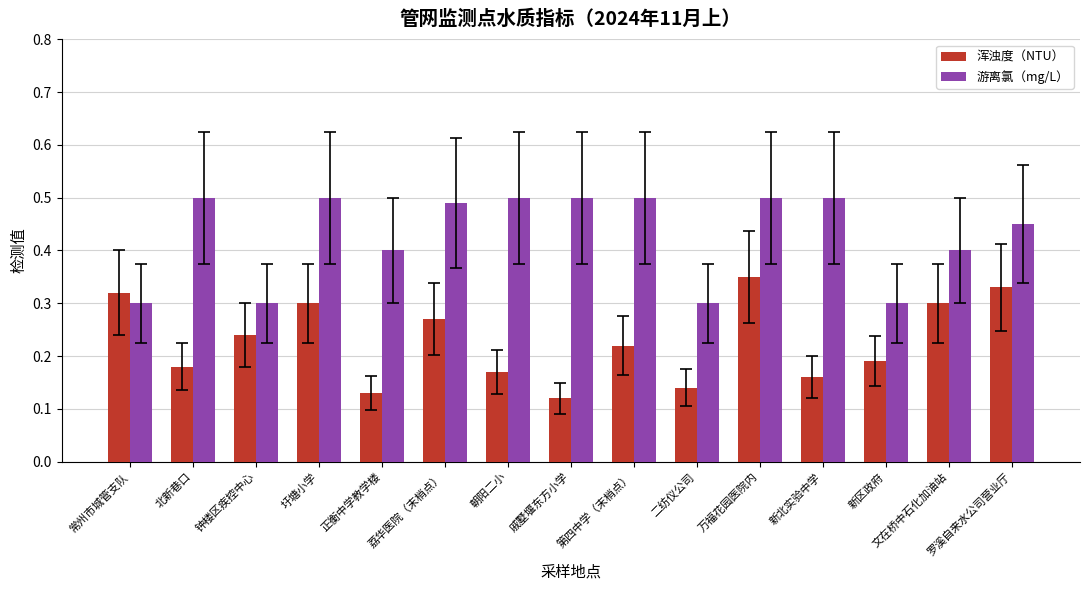

The value of 游离氯（mg/L） at 新北实验中学 is 0.7. True or false?

False